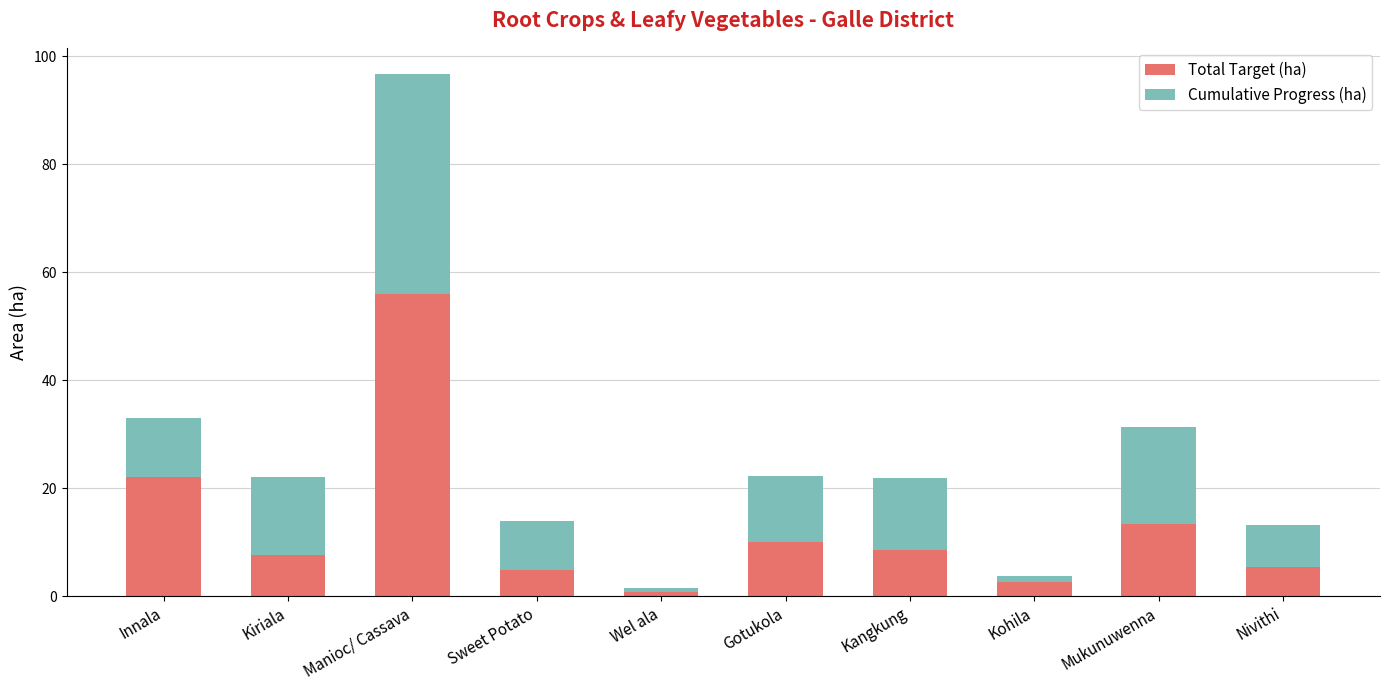

What is the maximum value for Total Target (ha)?

56.0